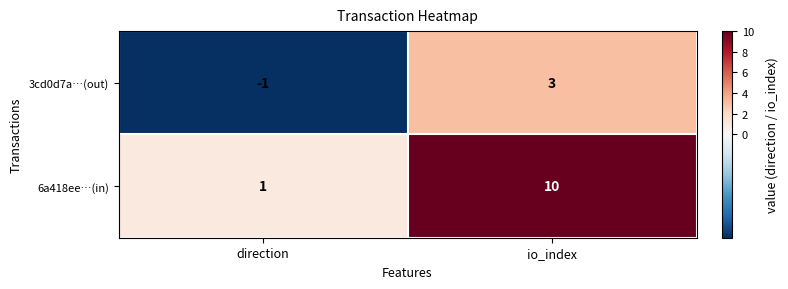

True or false: 6a418ee…(in) has a value of 10 at io_index.

True